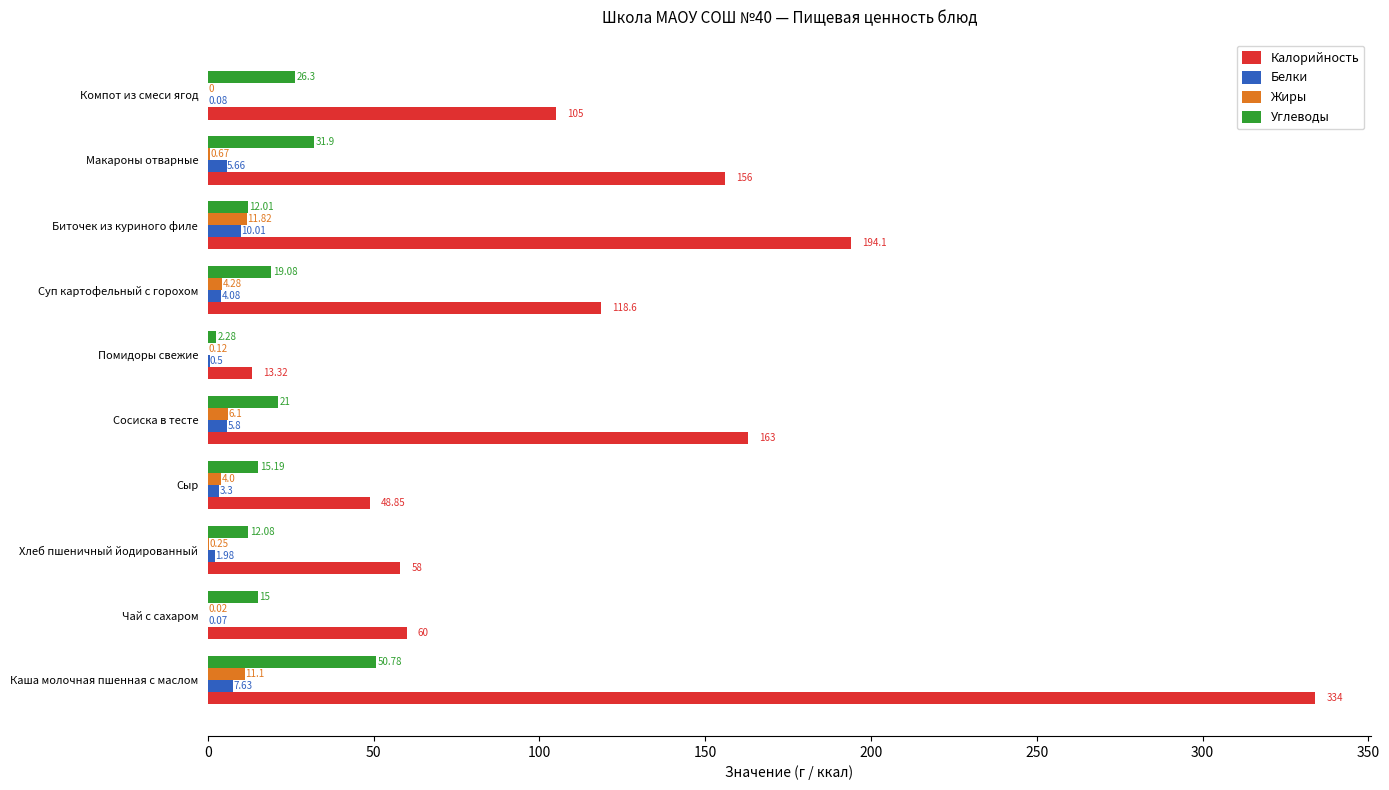

What is the sum of the Углеводы values at Сыр and Макароны отварные?

47.1